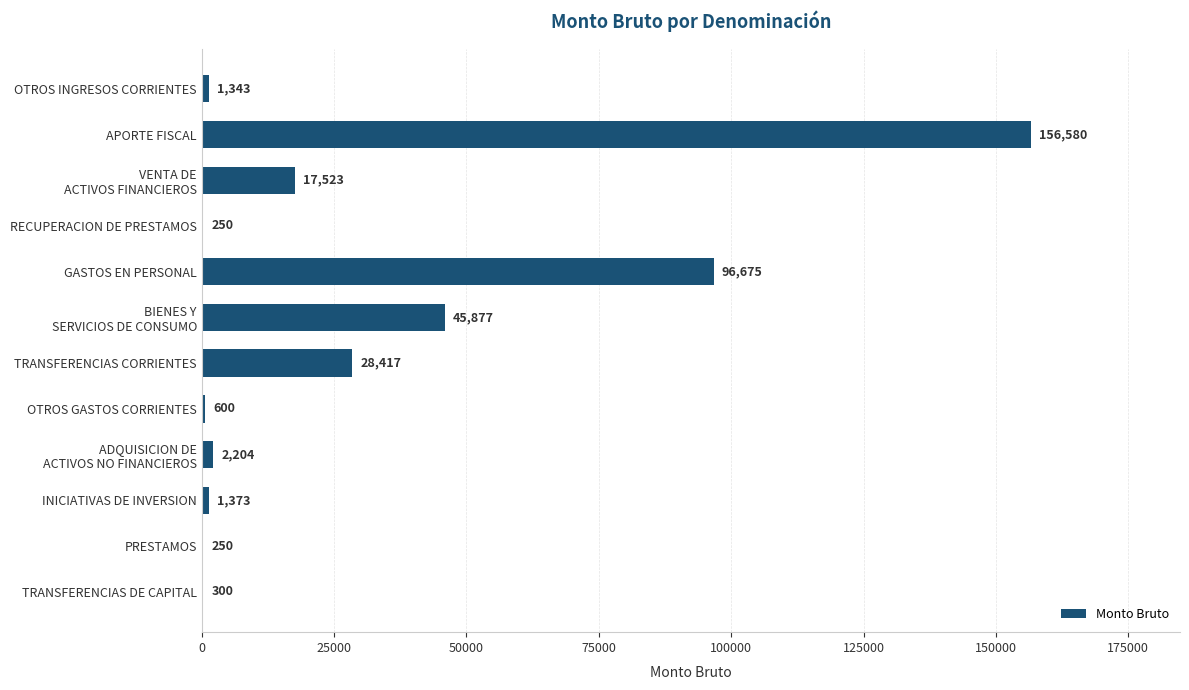

What is the ratio of the value at OTROS INGRESOS CORRIENTES to the value at PRESTAMOS?

5.4